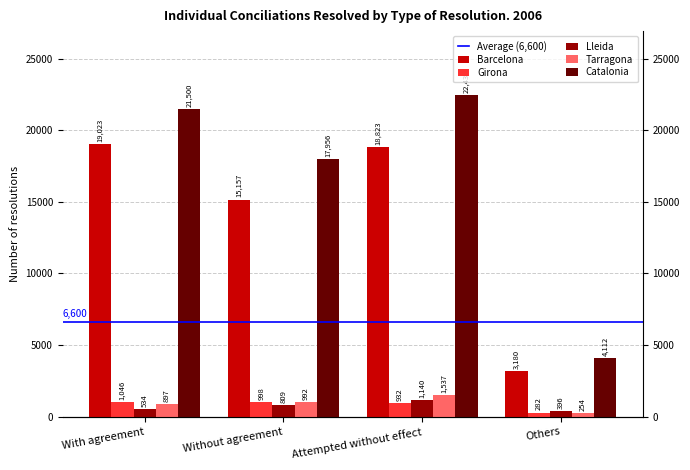

Where is Catalonia nearest to the value 13272?

Without agreement